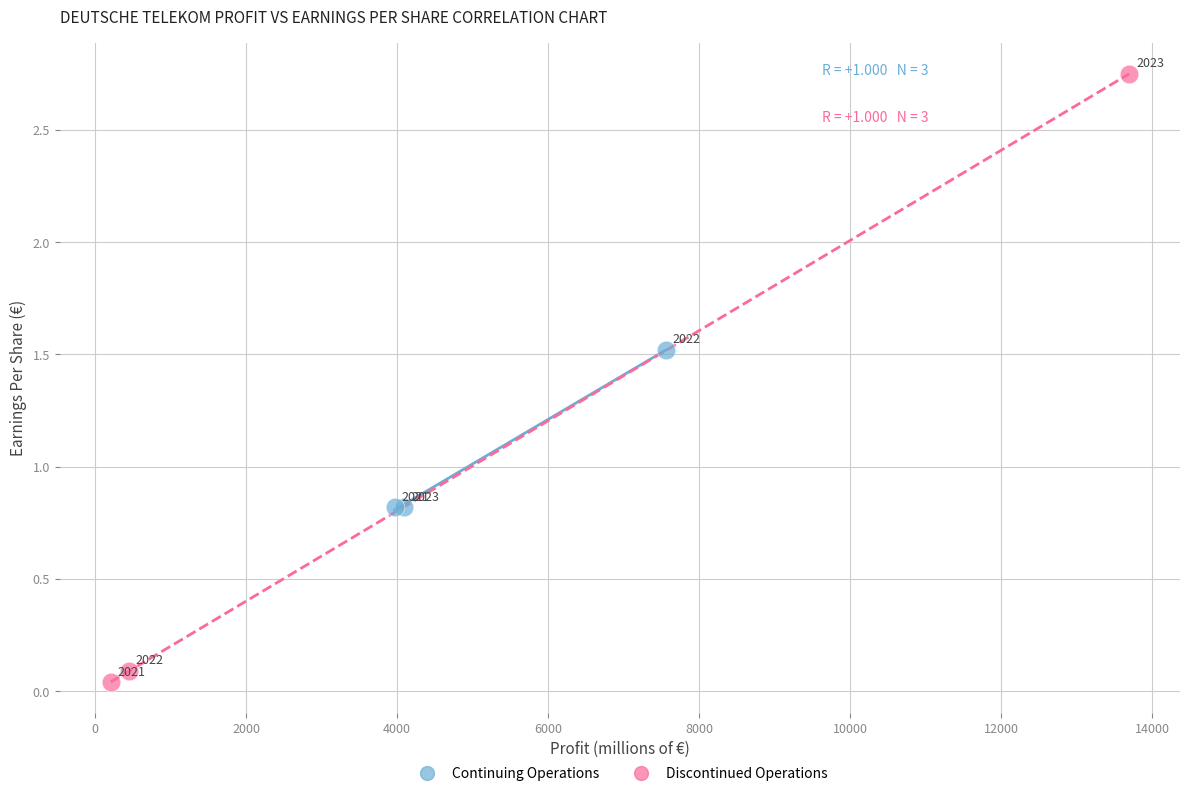

Which series has the largest Y range (max minus min)?

Discontinued Operations